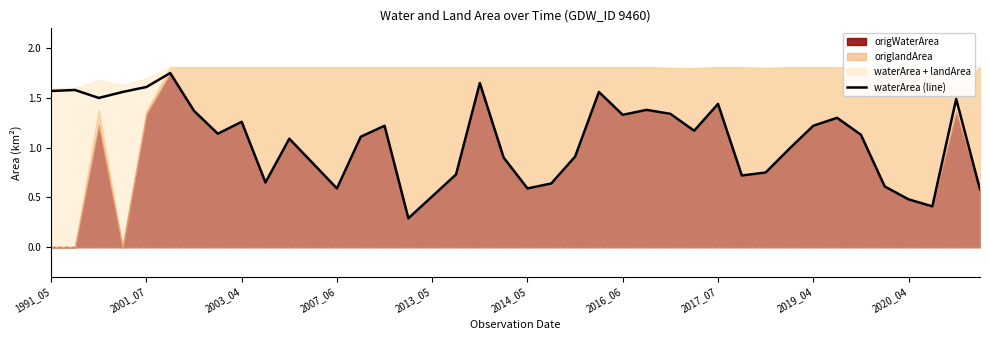

The value at 34 is 1.1. True or false?

True